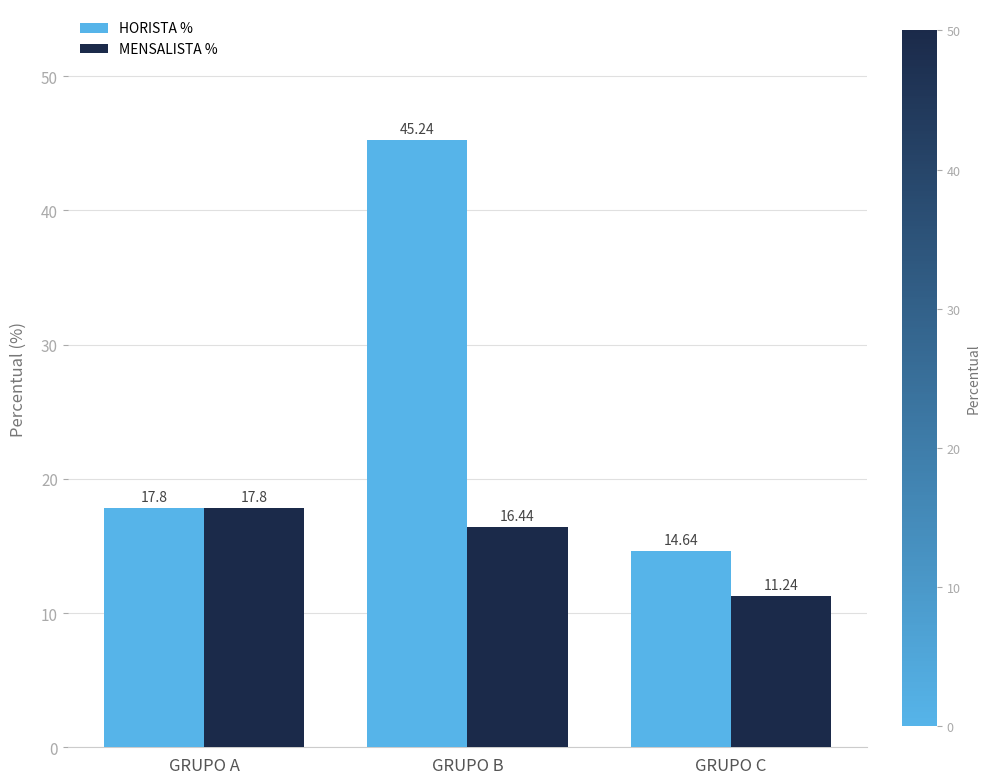

At which category is the sum across all series the highest?

GRUPO B